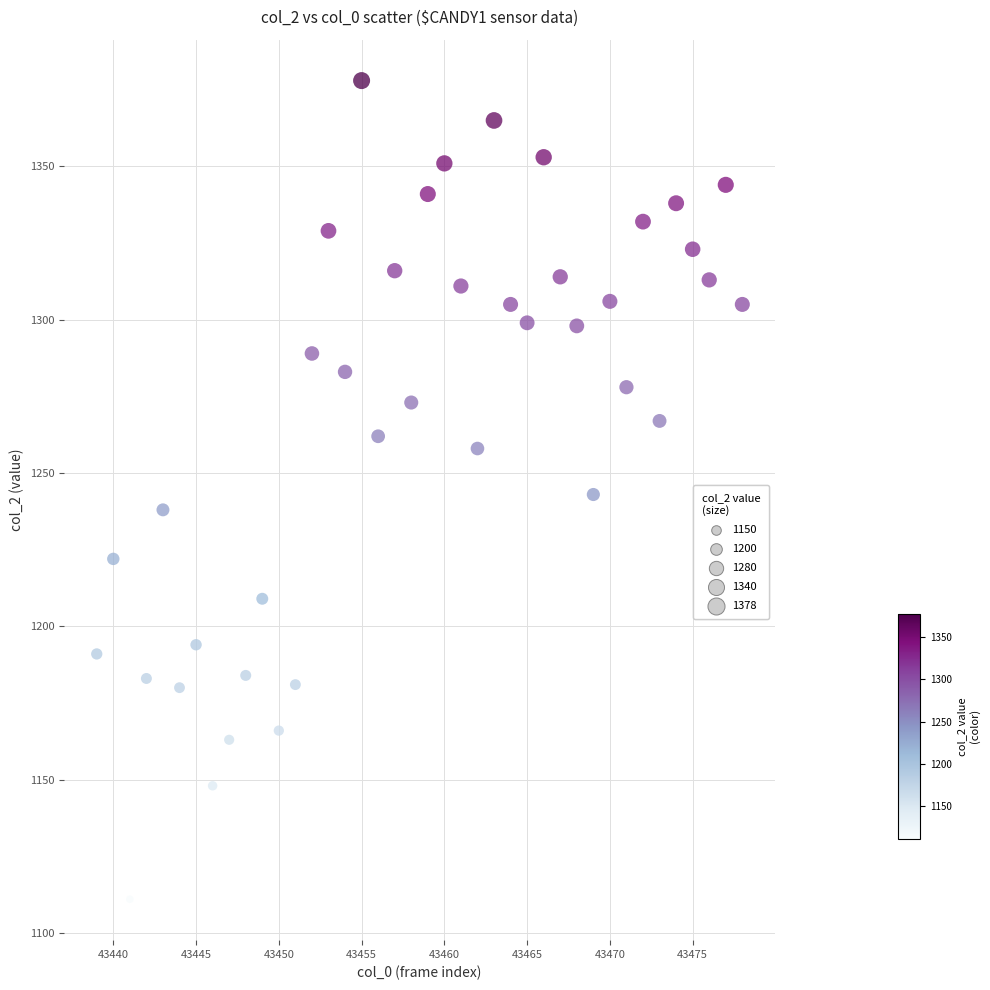

What is the range of X values (max minus min)?

39